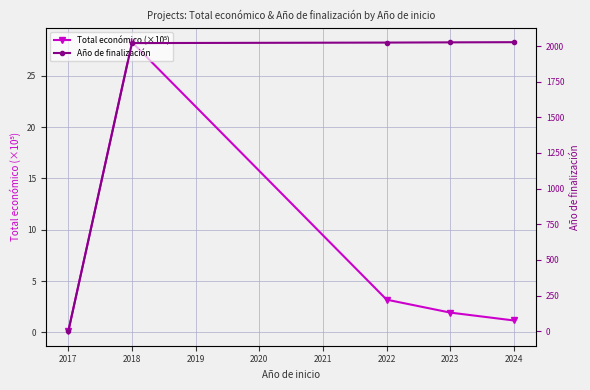

Rank the series at 2018 from highest to lowest value.

Año de finalización, Total económico (×10⁵)